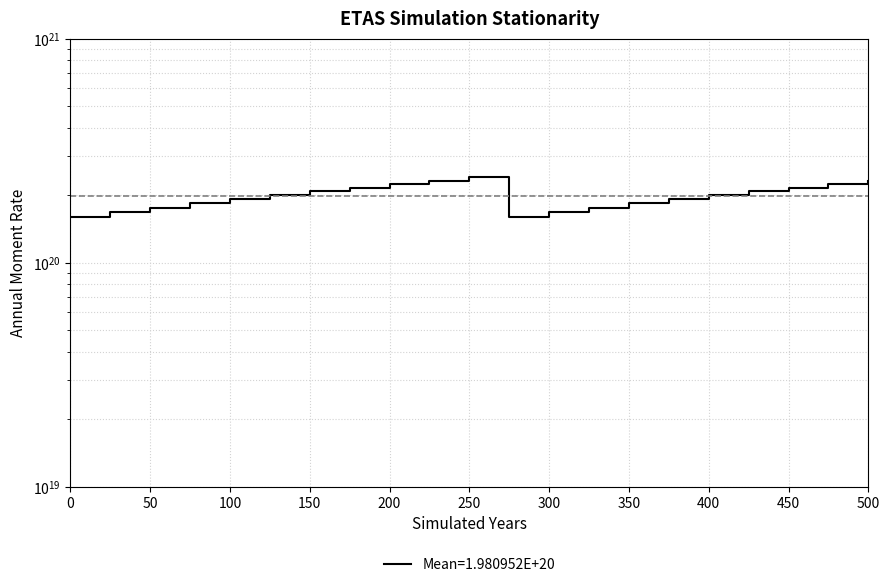

How many interior local valleys (lower than both neighbors) does the data have?

1